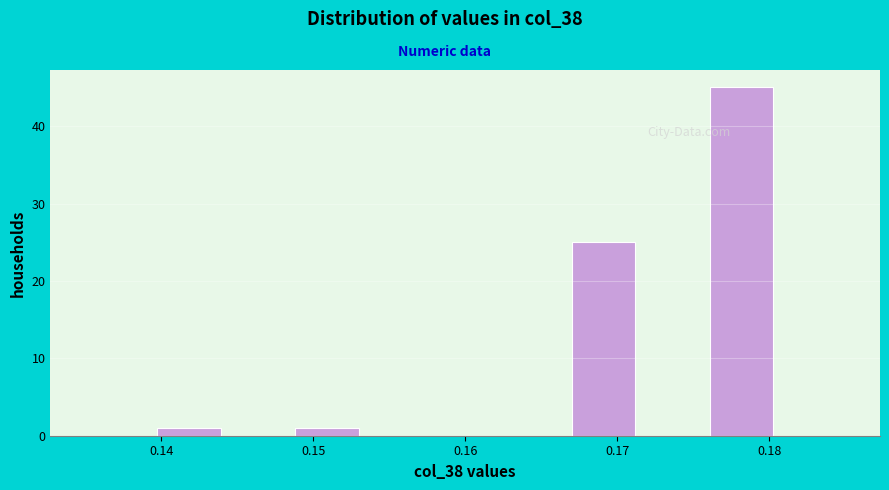

Reading left to right, transcribe this chart: for each bar, give the range it covers on the x-axis and its height. Neither the bar edges nor the heights are printed on the chart, so give them approximately, as read against the axes.

0.135 to 0.140: 0
0.140 to 0.144: 1
0.144 to 0.149: 0
0.149 to 0.153: 1
0.153 to 0.158: 0
0.158 to 0.162: 0
0.162 to 0.167: 0
0.167 to 0.171: 25
0.171 to 0.176: 0
0.176 to 0.180: 45
0.180 to 0.185: 0